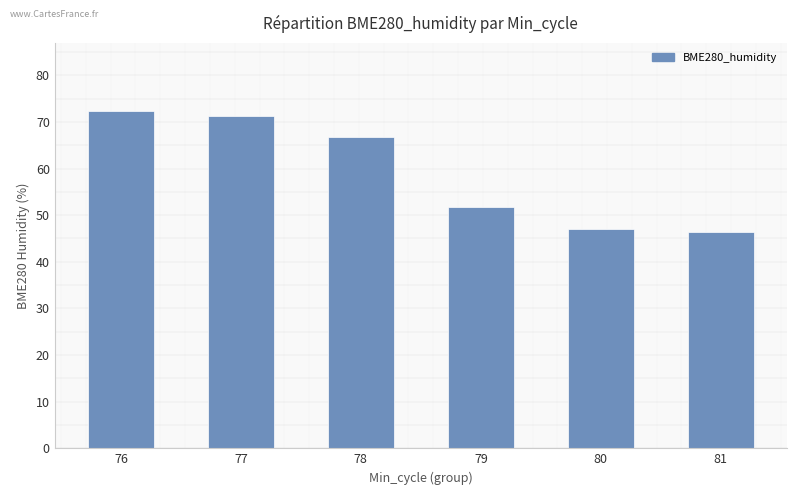

What is the sum of the values at 81 and 76?

118.8